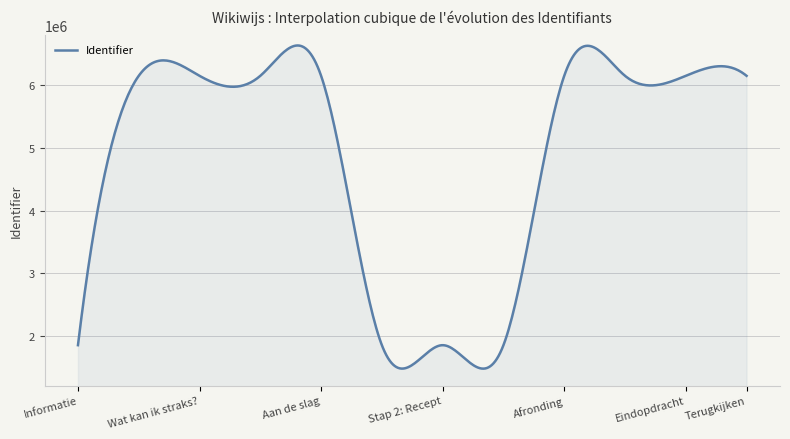

What is the difference between the maximum and minimum values?

5157401.3